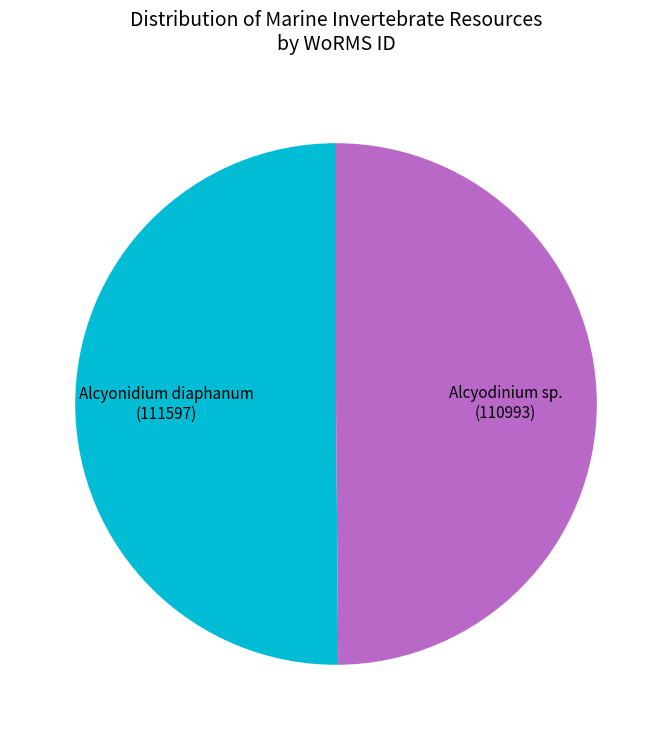

How many segments does this pie chart have?

2